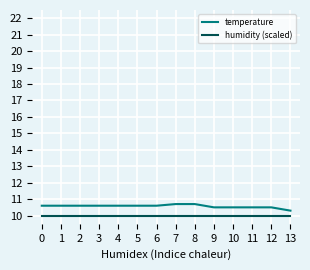

What are all the series names shown in the legend?

temperature, humidity (scaled)